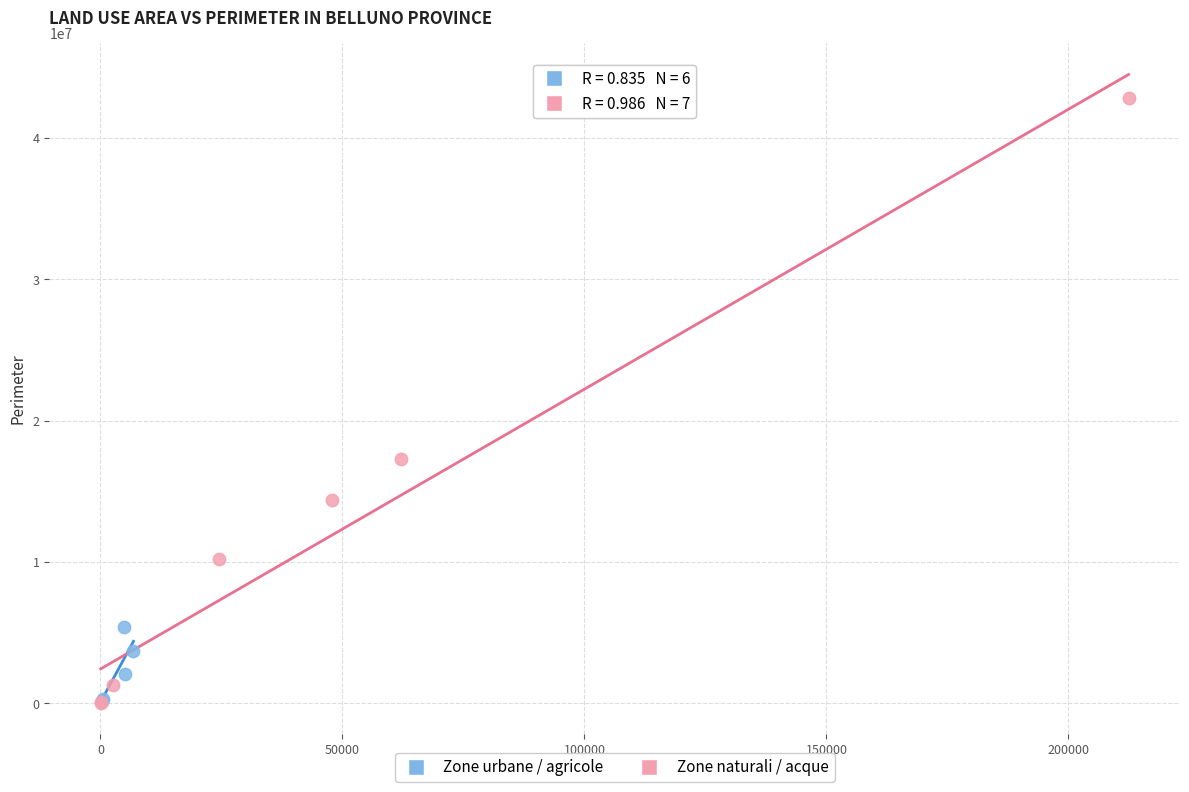

Which series reaches the maximum Y coordinate?

Zone naturali / acque